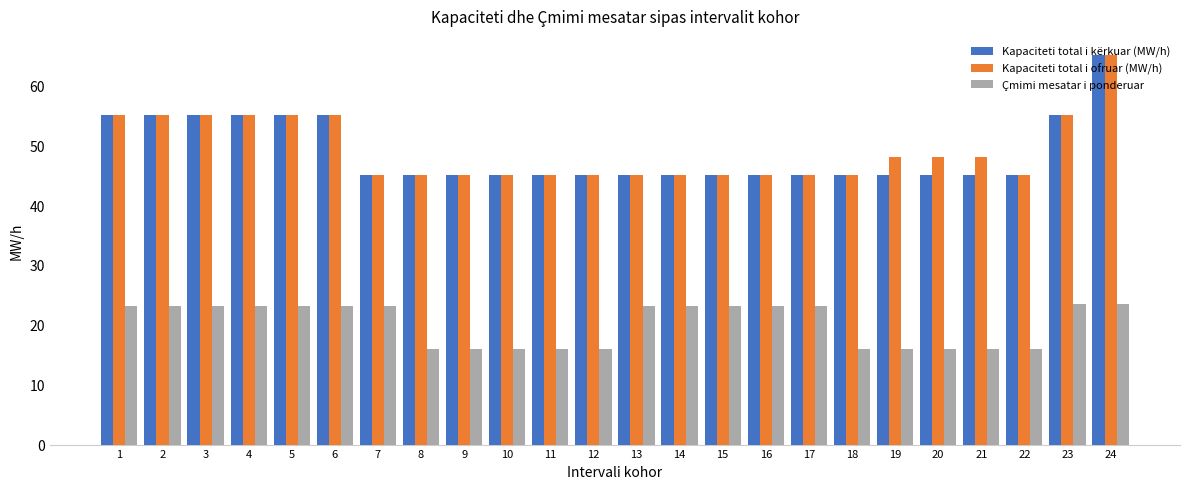

What is the difference between the second highest and minimum values in the Kapaciteti total i ofruar (MW/h) series?

10.0